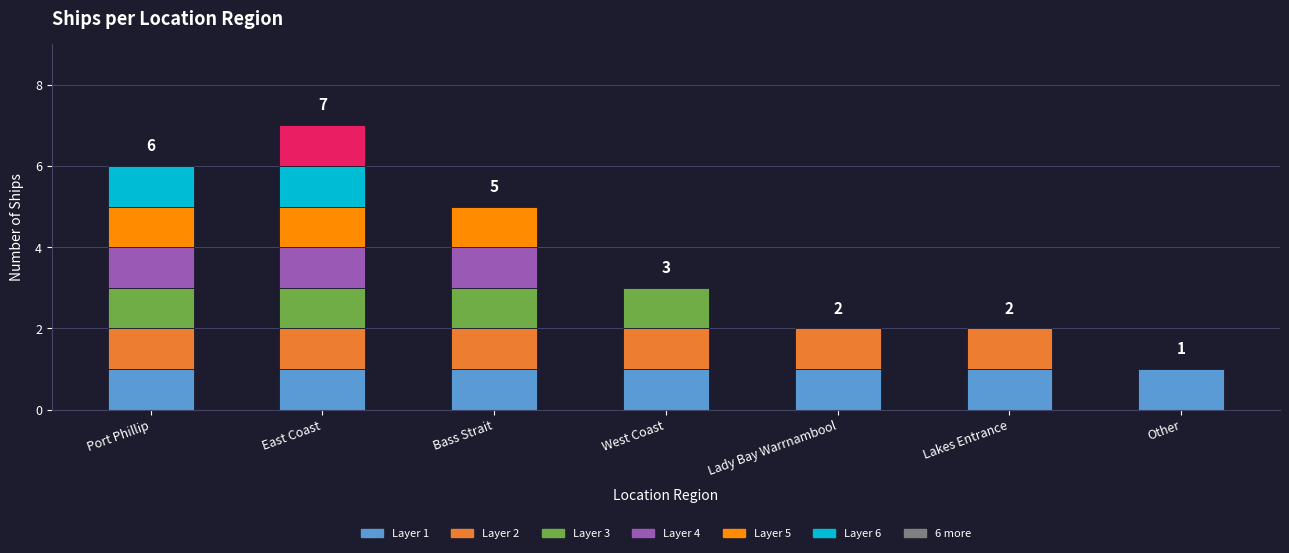

Does the chart contain any negative values?

No